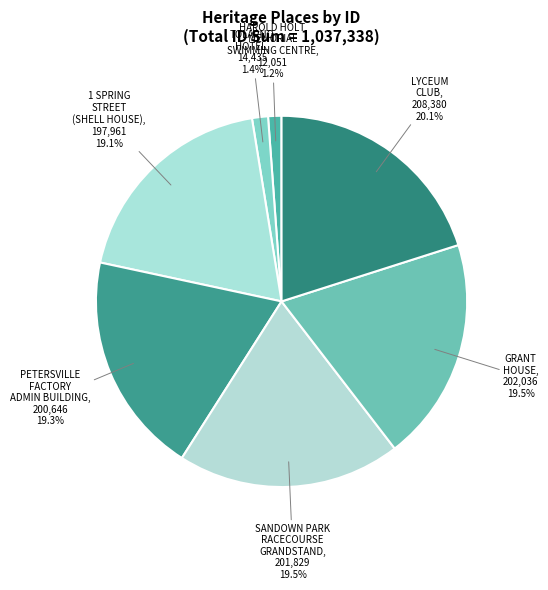

Is there any slice that represents more than half of the pie?

No